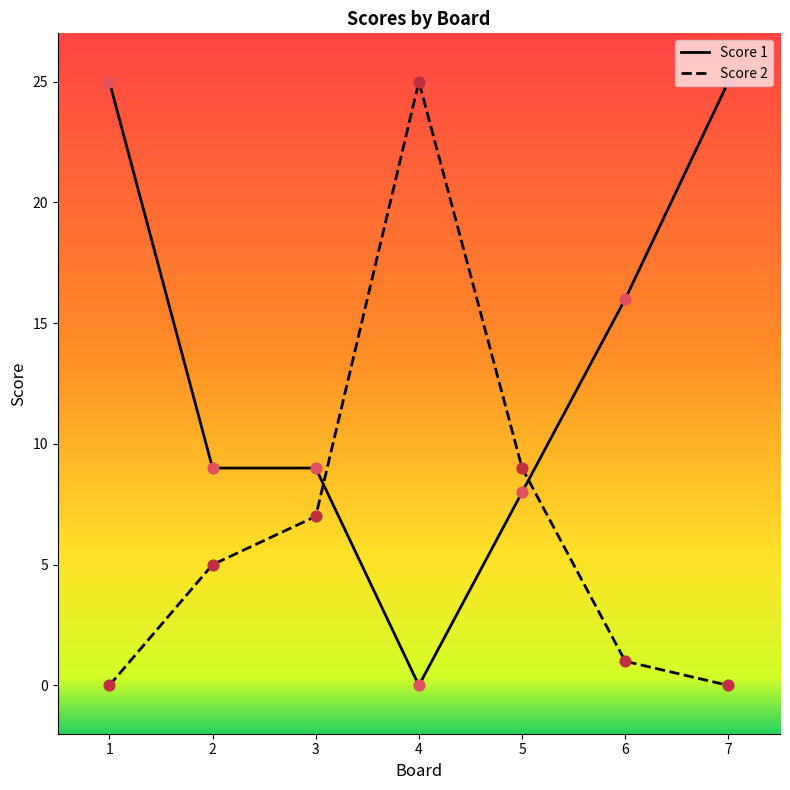

What is the total value across all series at 1?

25